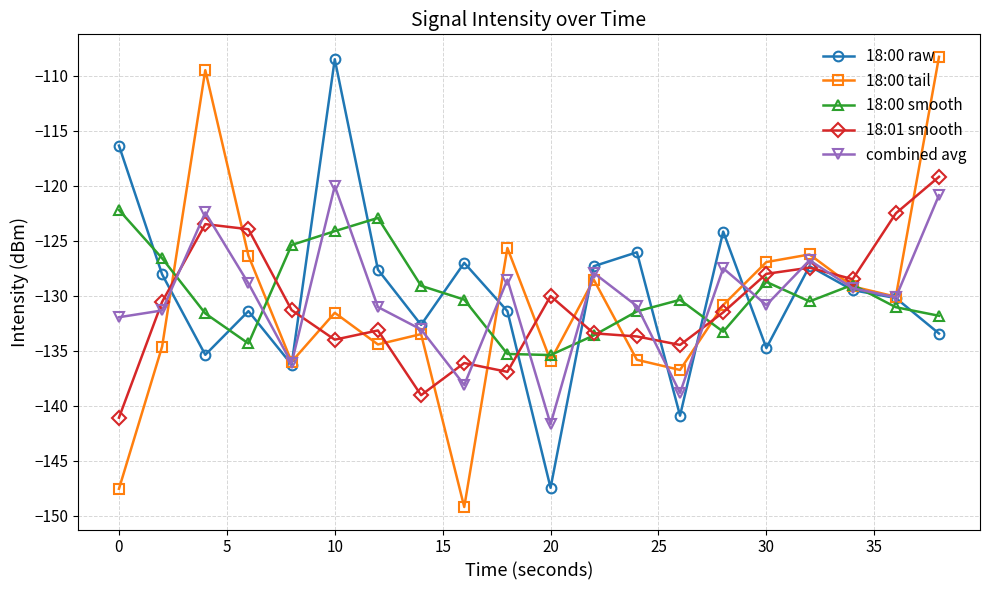

What is the difference between the second highest and second lowest values in the 18:01 smooth series?

16.5